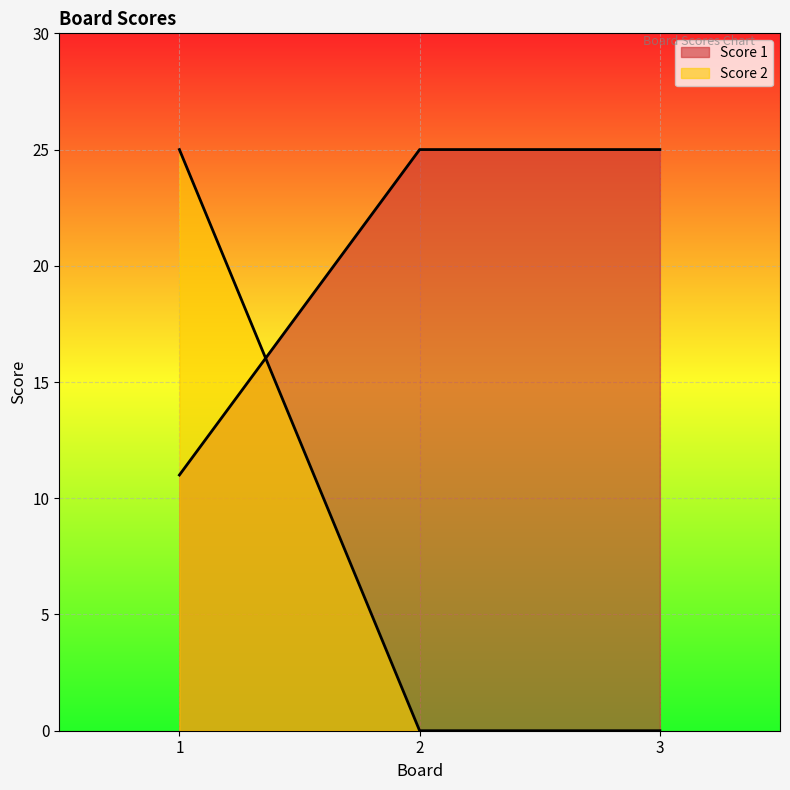

Is it true that Score 2 equals 44 at 1?

False